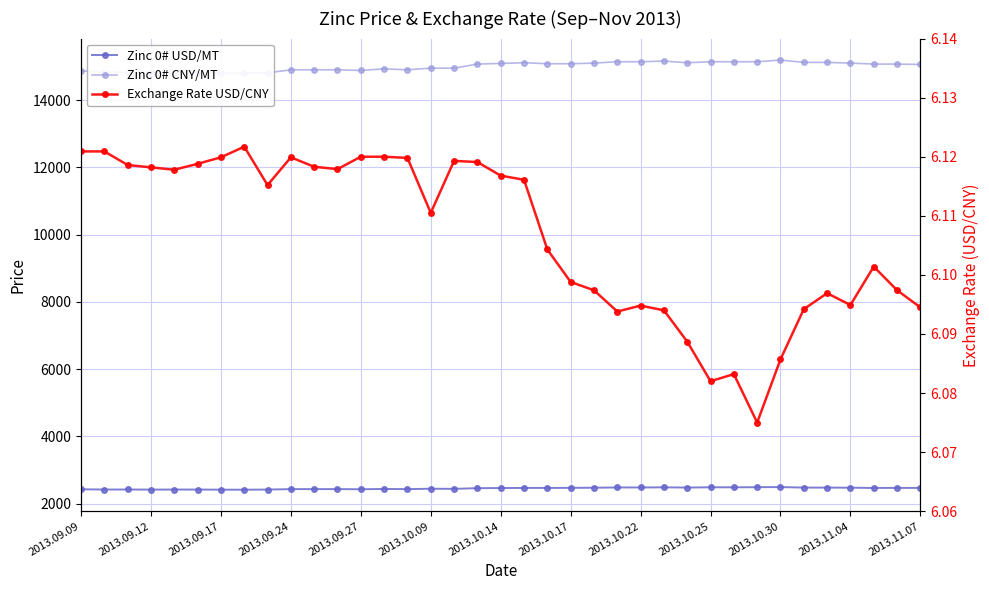

List the series in order of their overall mean, highest first.

Zinc 0# CNY/MT, Zinc 0# USD/MT, Exchange Rate USD/CNY